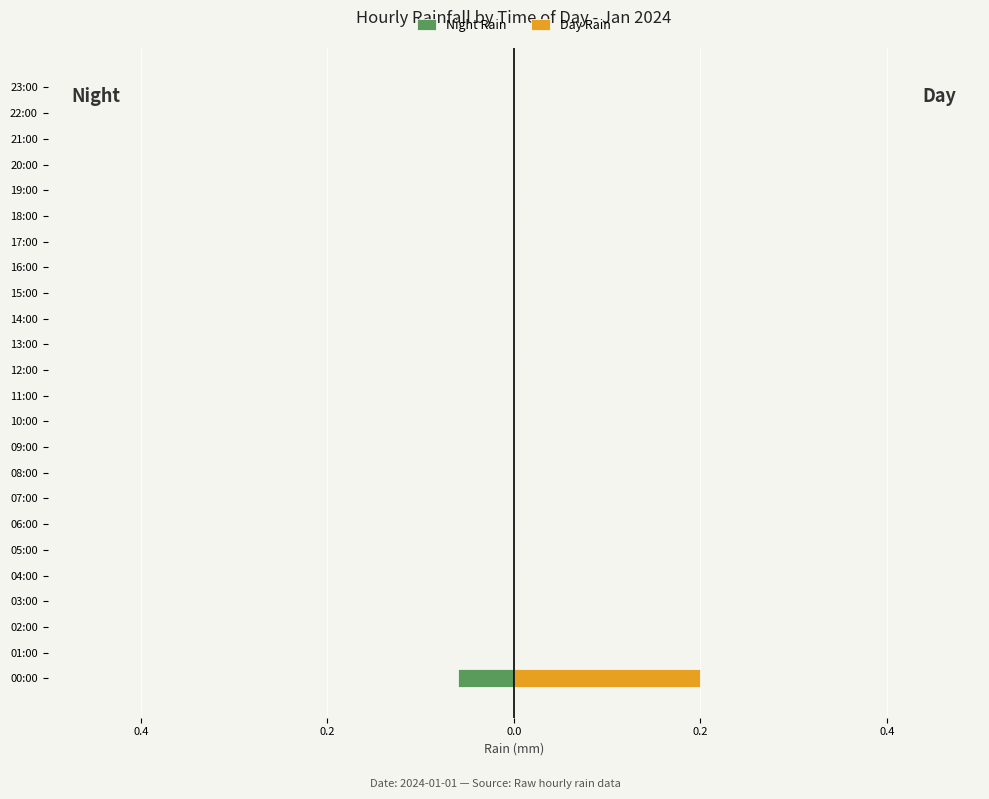

How many data points does each series have?

24